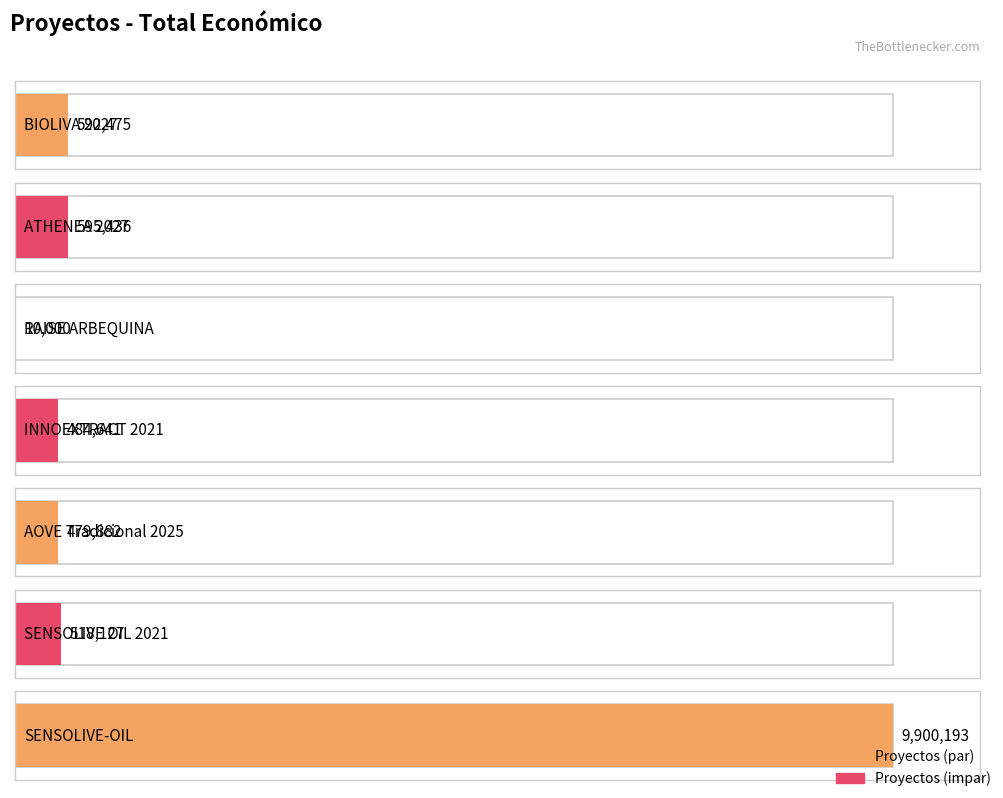

Reading left to right, transcribe all the data shown in this chart.

592475	595436	10000	484641	479882	518127	9900193